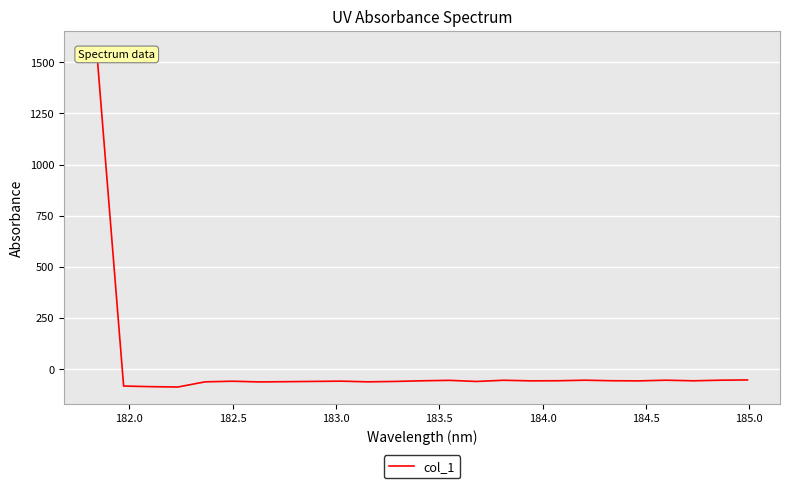

What is the difference between the maximum and minimum values?

1659.2